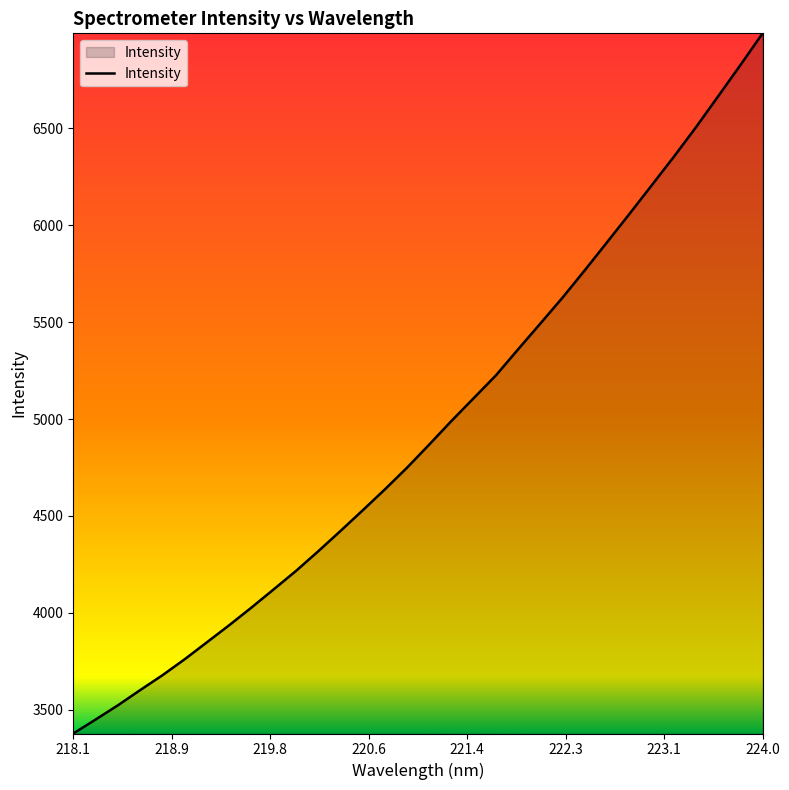

What is the average value?

4942.4